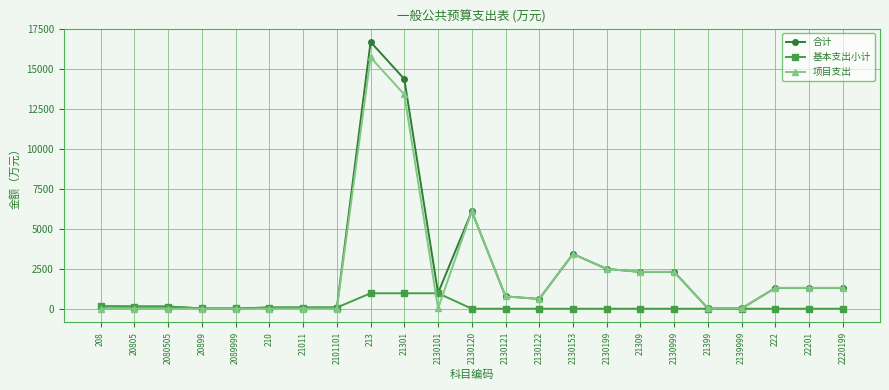

What is the difference between the maximum and second lowest values in the 项目支出 series?

15706.5